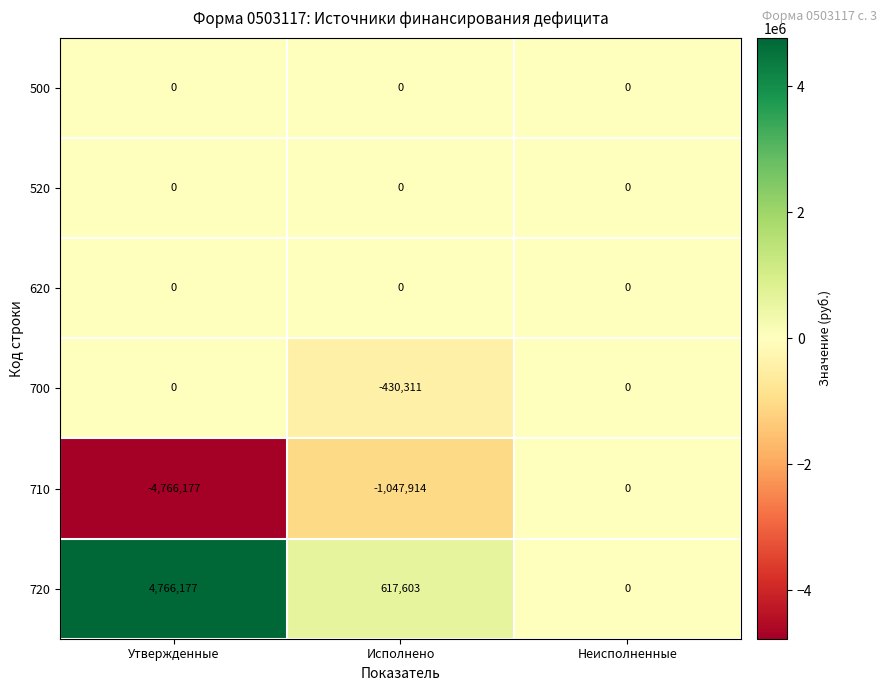

What is the total value across all series at Исполнено?

-860622